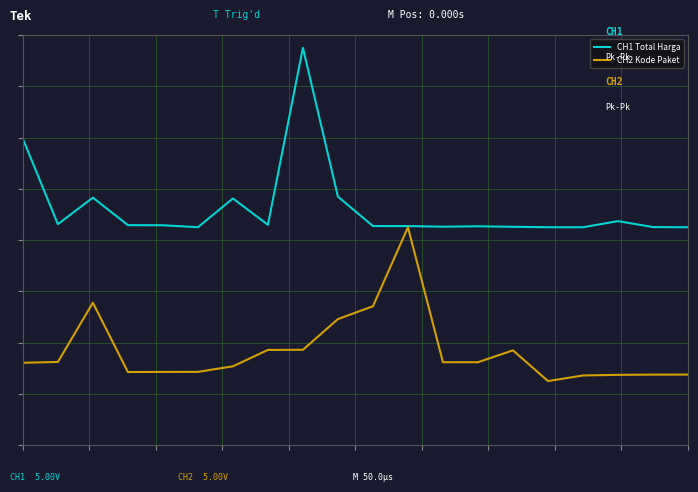

Which series has the largest range (max minus min)?

CH1 Total Harga